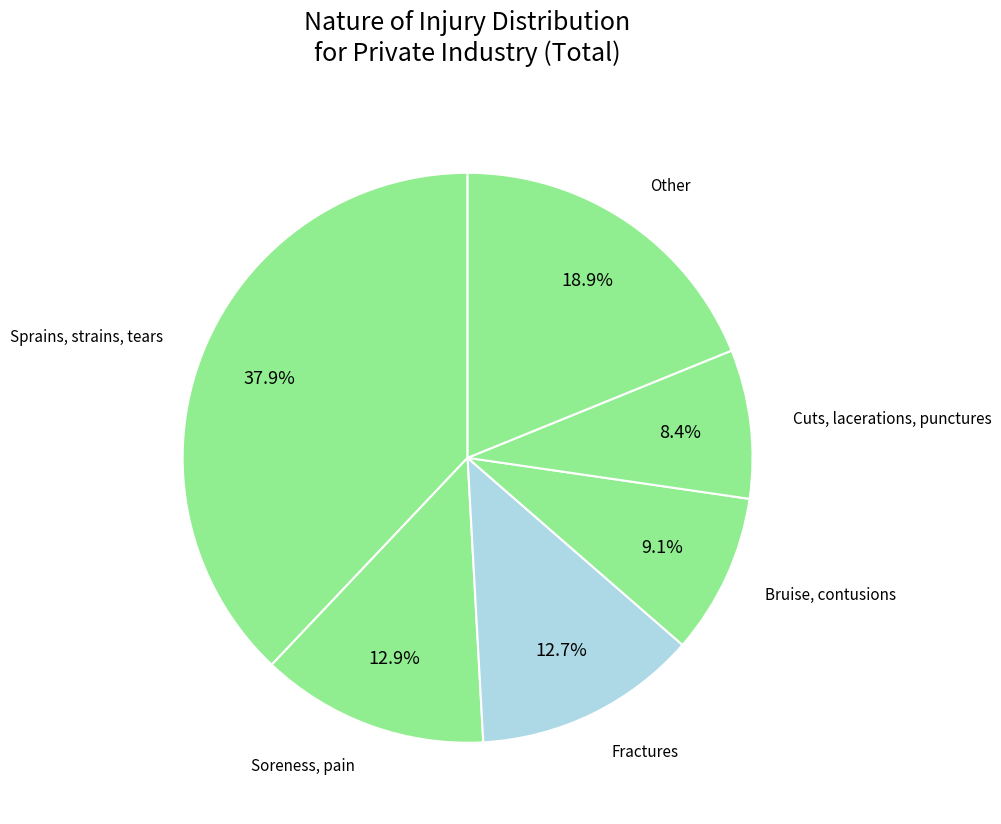

Which slice is the smallest?

Cuts, lacerations, punctures